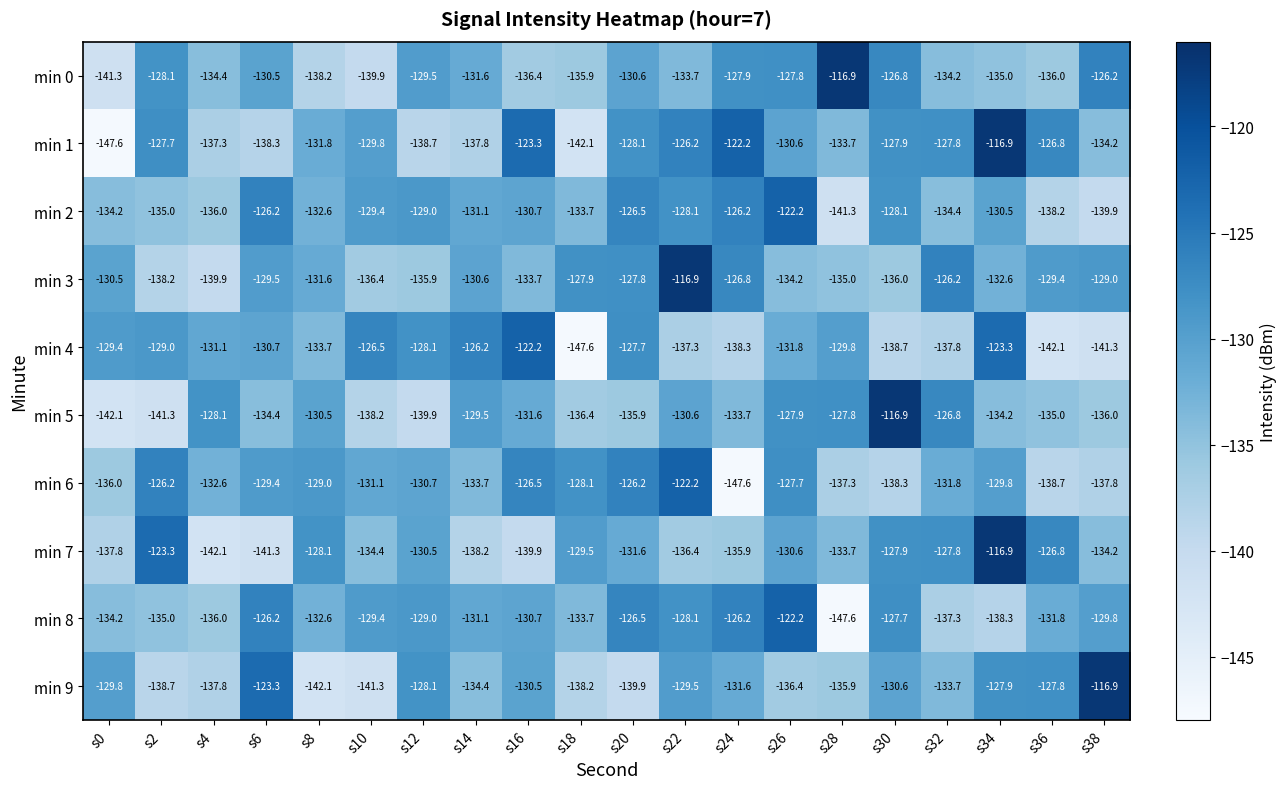

What is the smallest value displayed?

-147.6